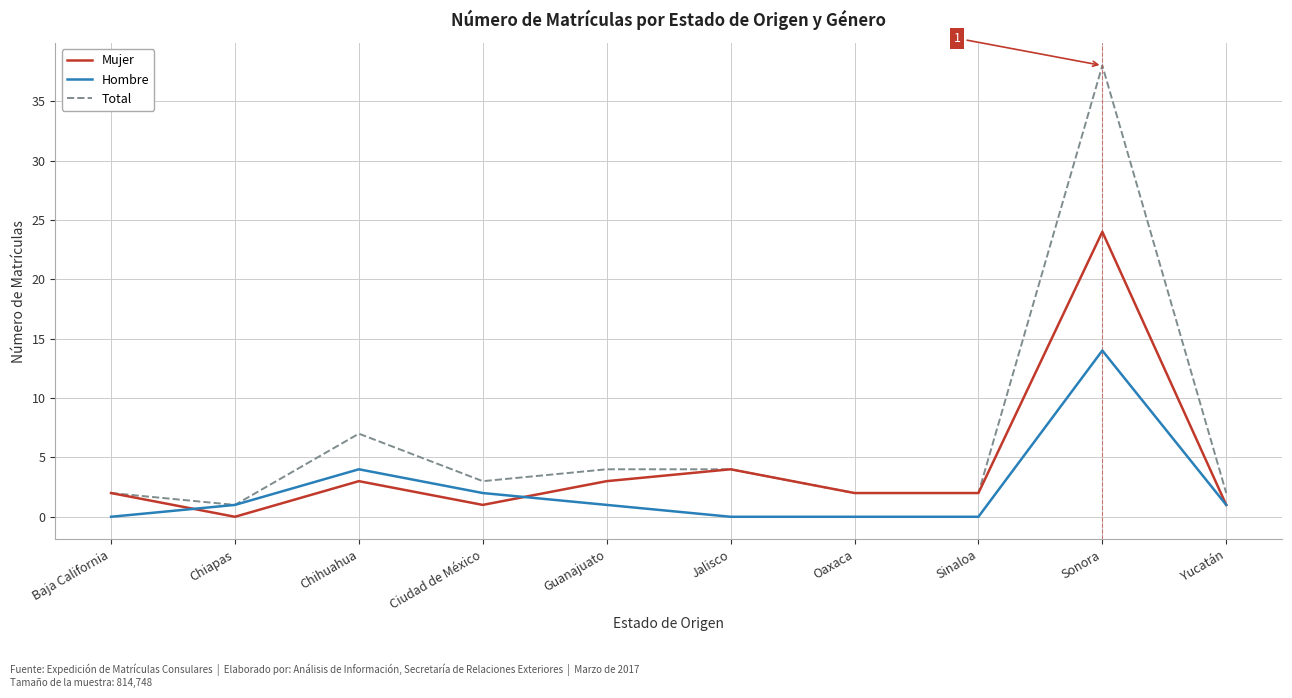

What is the total value across all series at Baja California?

4